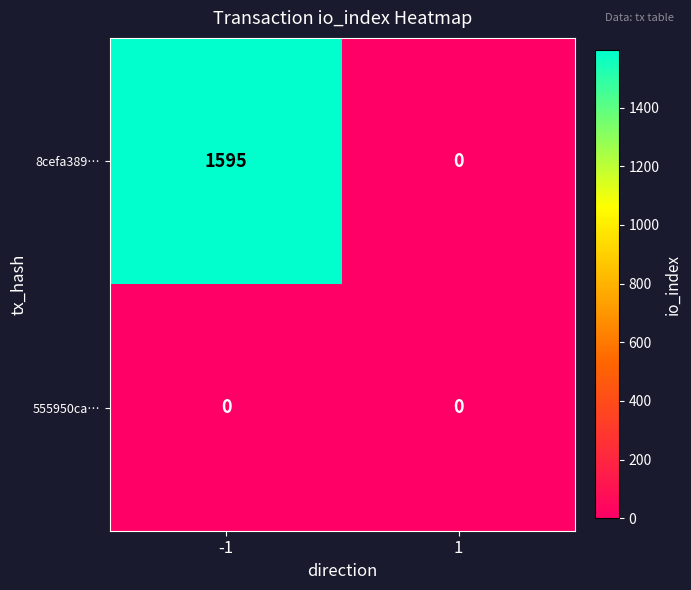

Reading left to right, what are all the values shown in this chart?

8cefa389…: 1595	0
555950ca…: 0	0